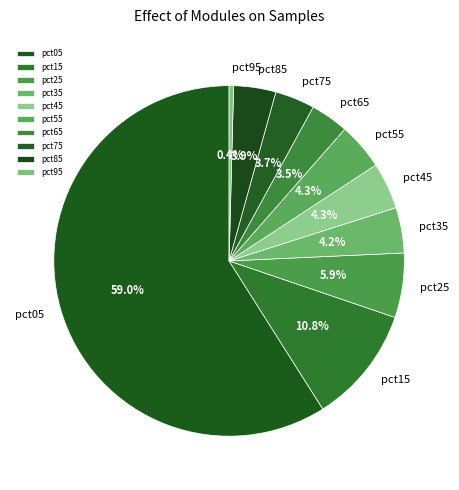

Do pct95 and pct35 together represent more than half of the pie?

No